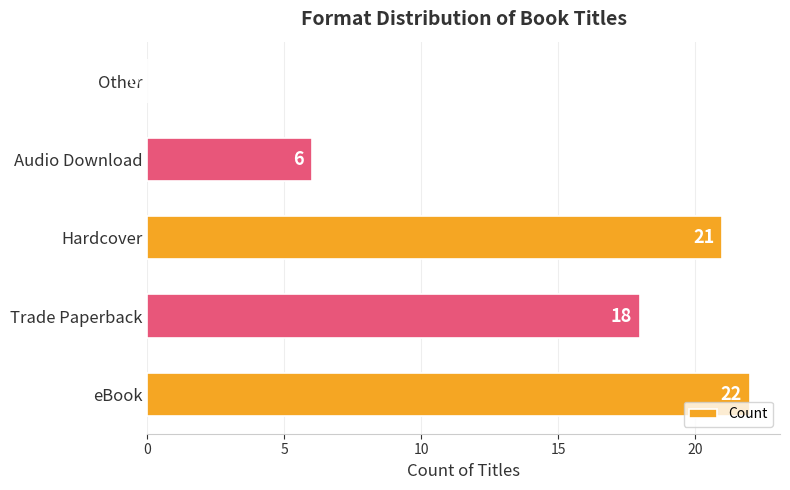

What is the sum of the values at eBook and Hardcover?

43